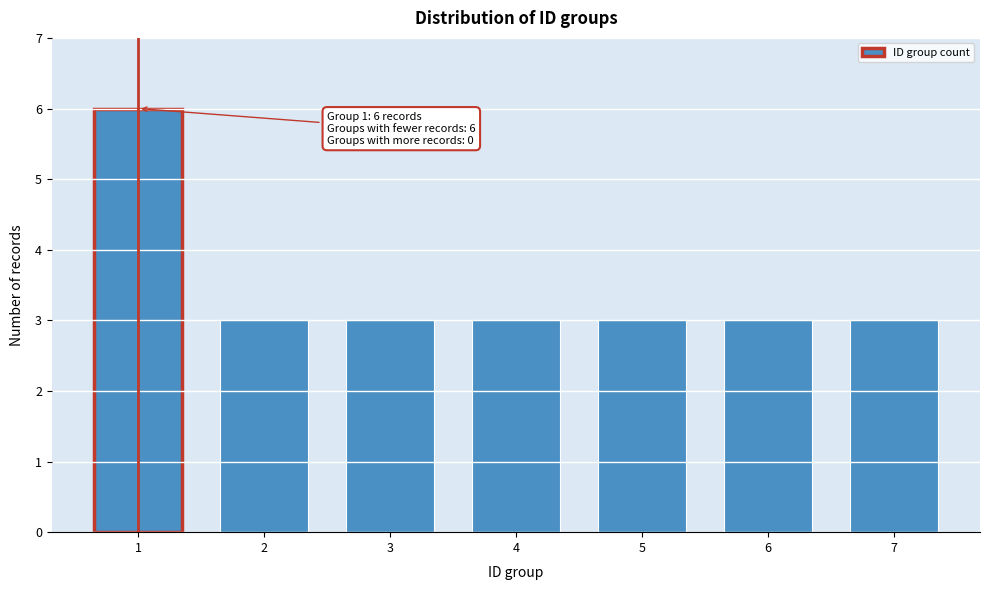

Reading right to left, what are all the values shown in this chart?

3	3	3	3	3	3	6